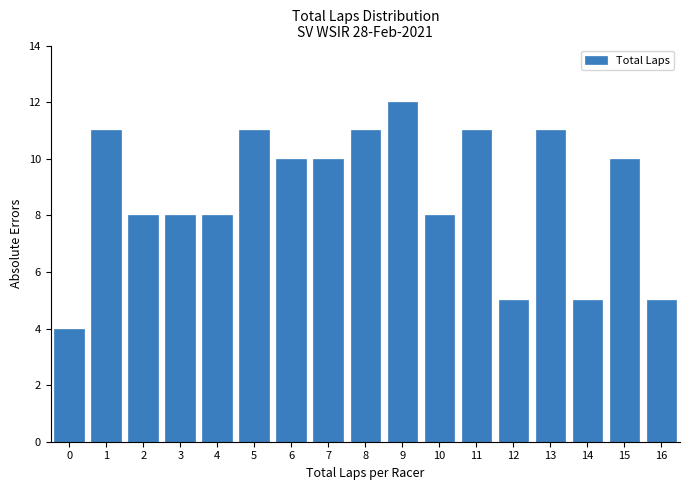

Reading left to right, transcribe all the data shown in this chart.

0=4	1=11	2=8	3=8	4=8	5=11	6=10	7=10	8=11	9=12	10=8	11=11	12=5	13=11	14=5	15=10	16=5